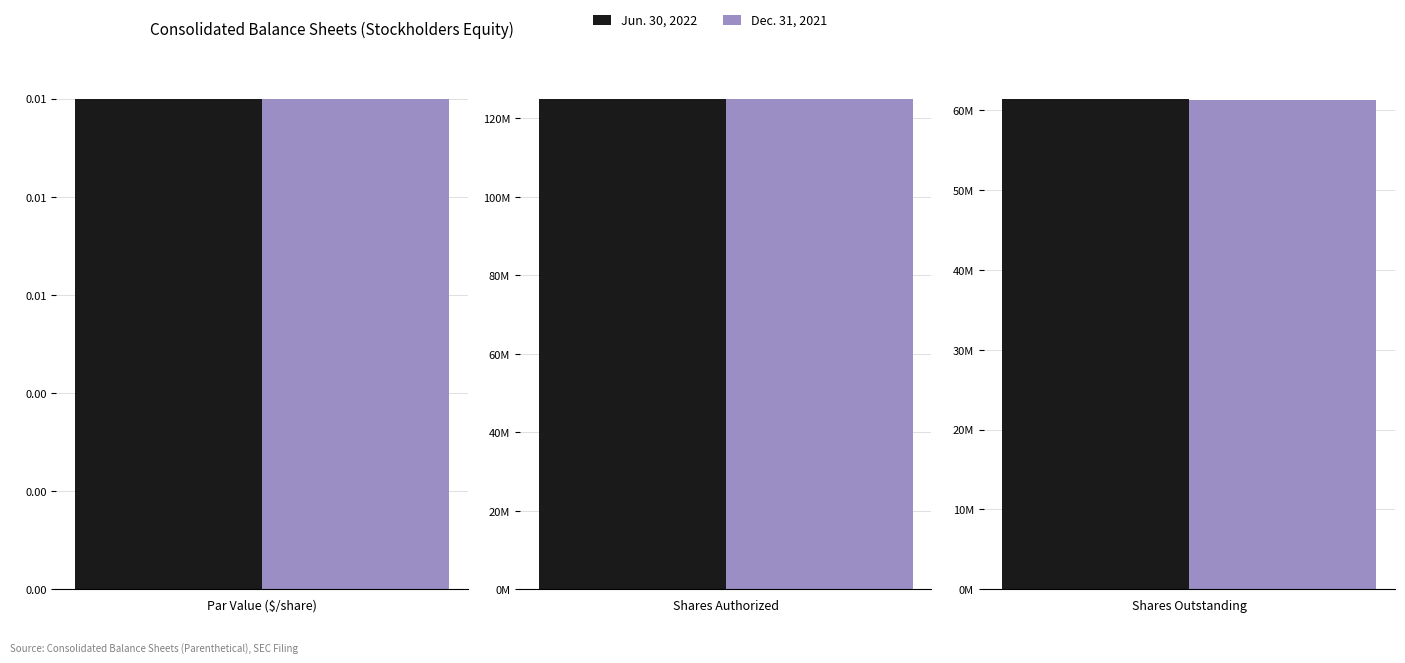

Rank the series by their maximum value, from lowest to highest.

Jun. 30, 2022, Dec. 31, 2021